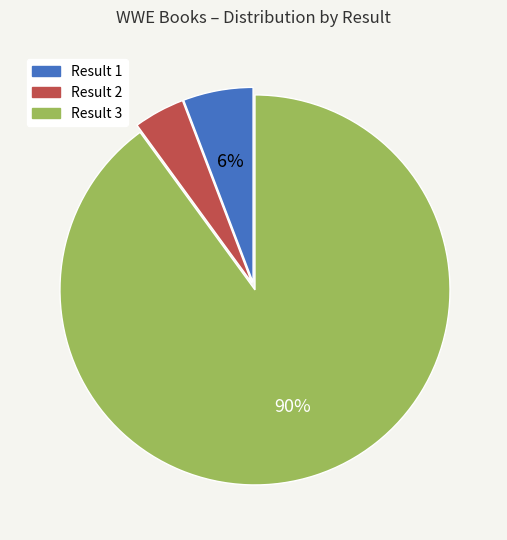

To the nearest percent, what is the average slice percentage?

33%